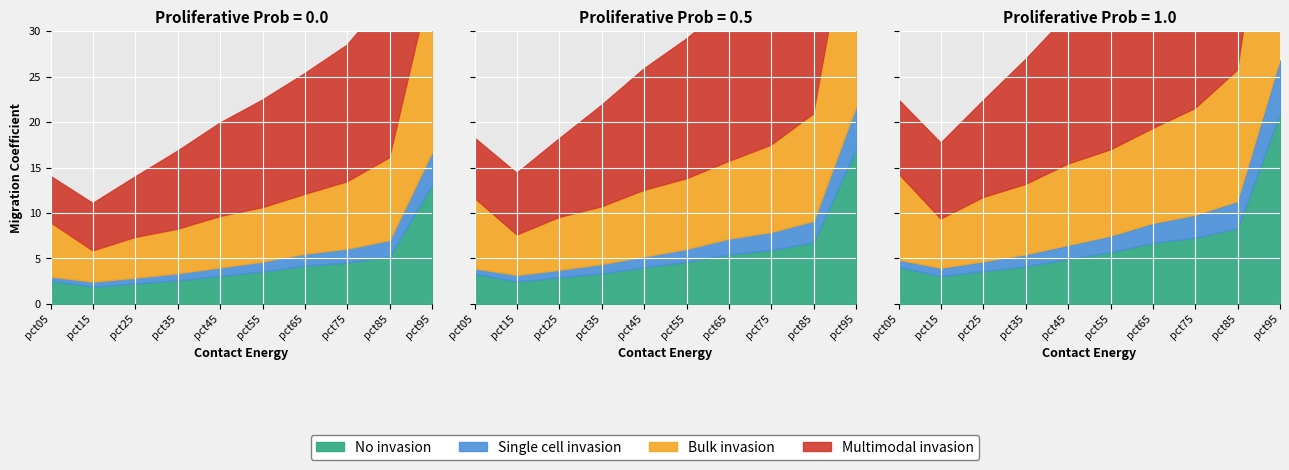

How many categories are shown in the chart?

10